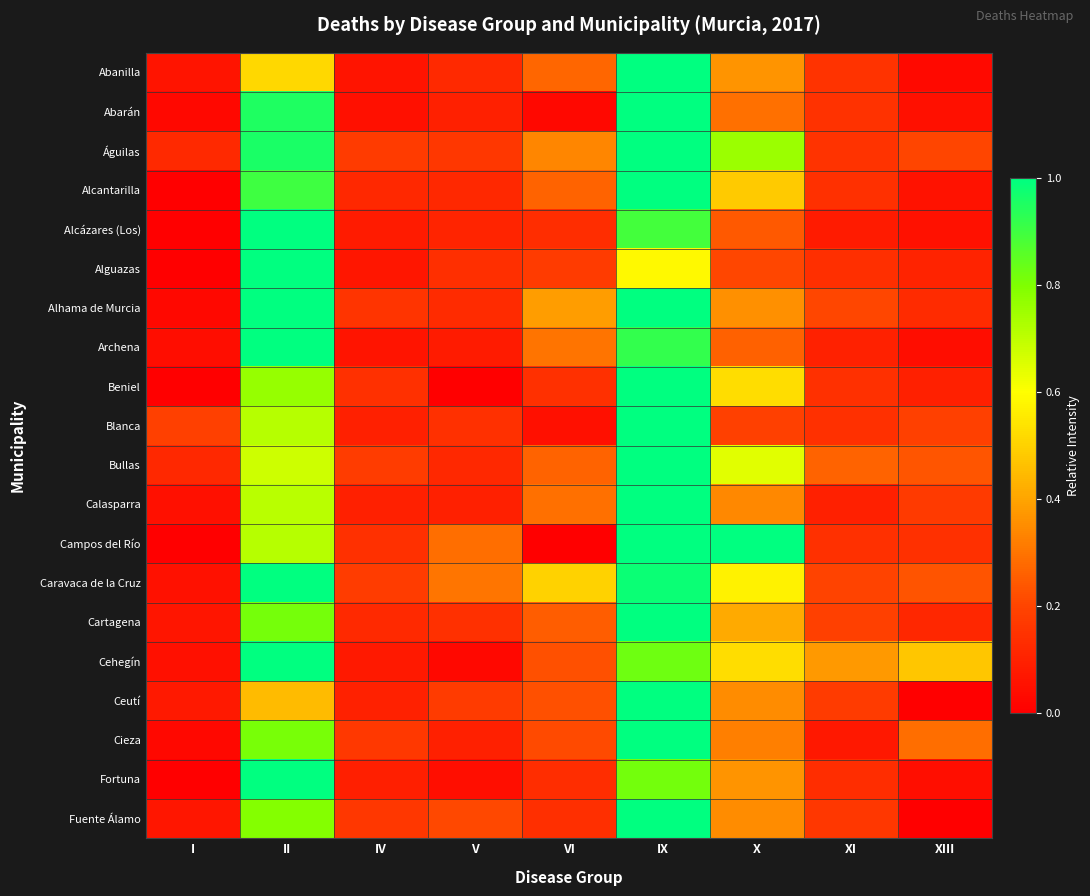

What is the difference between the highest and lowest values at V?

0.3